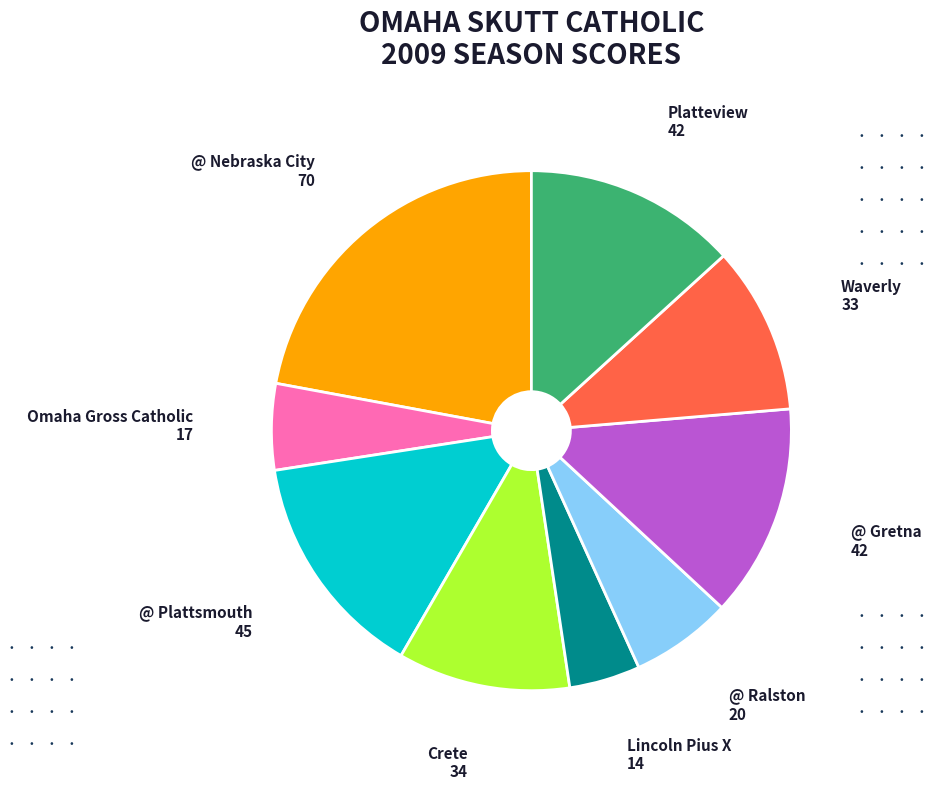

Does any single category account for the majority?

No